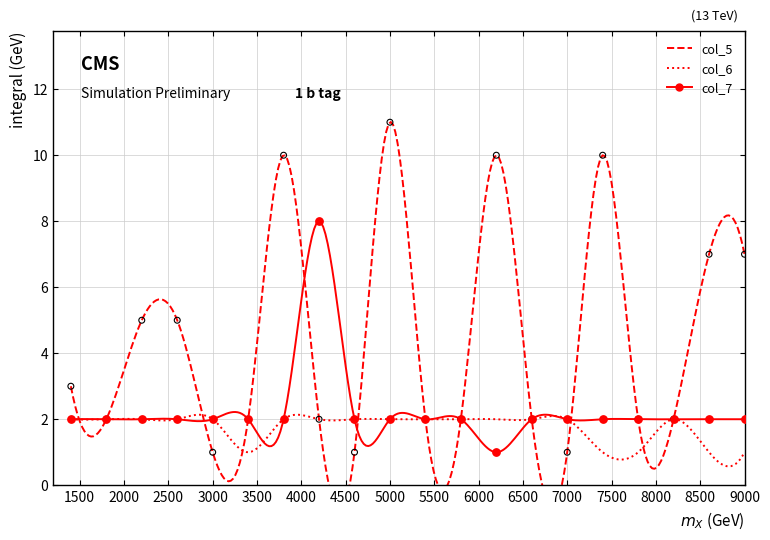

At how many categories does at least one series exceed 1?

20